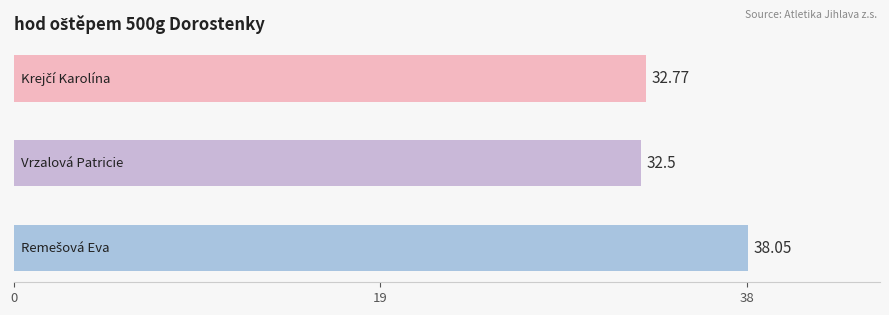

What is the sum of all values?

103.3